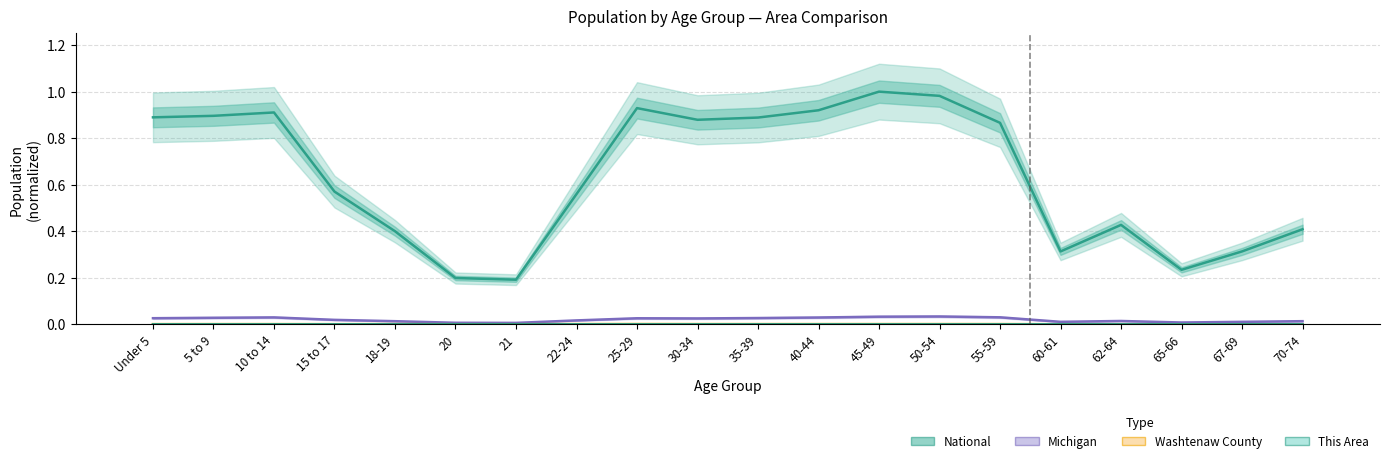

At how many categories does at least one series exceed 0?

20